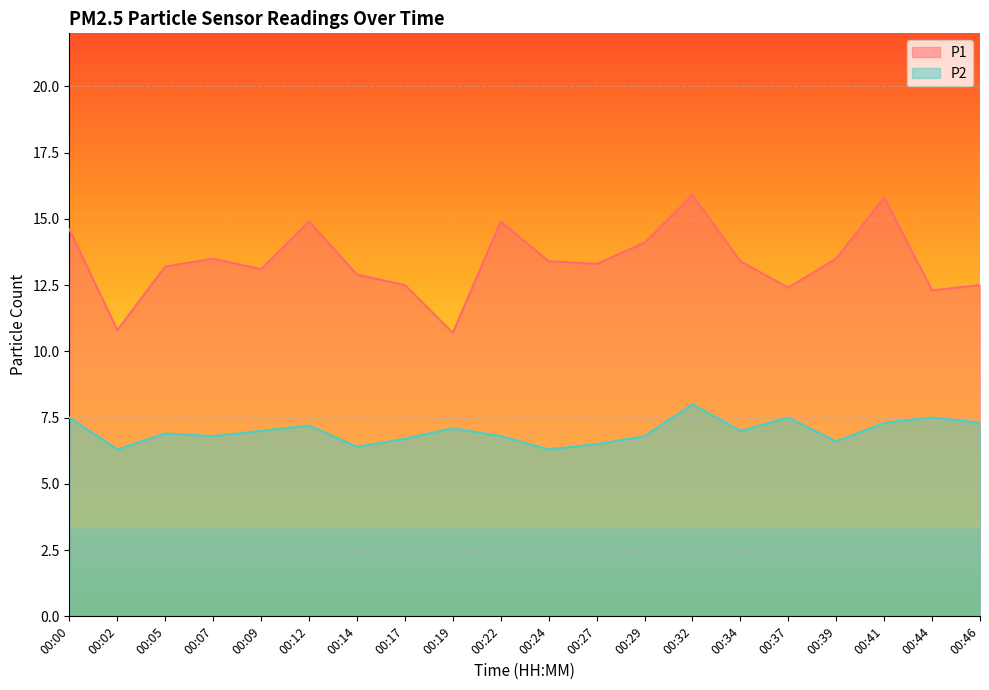

Where is P1 nearest to the value 13?

00:09